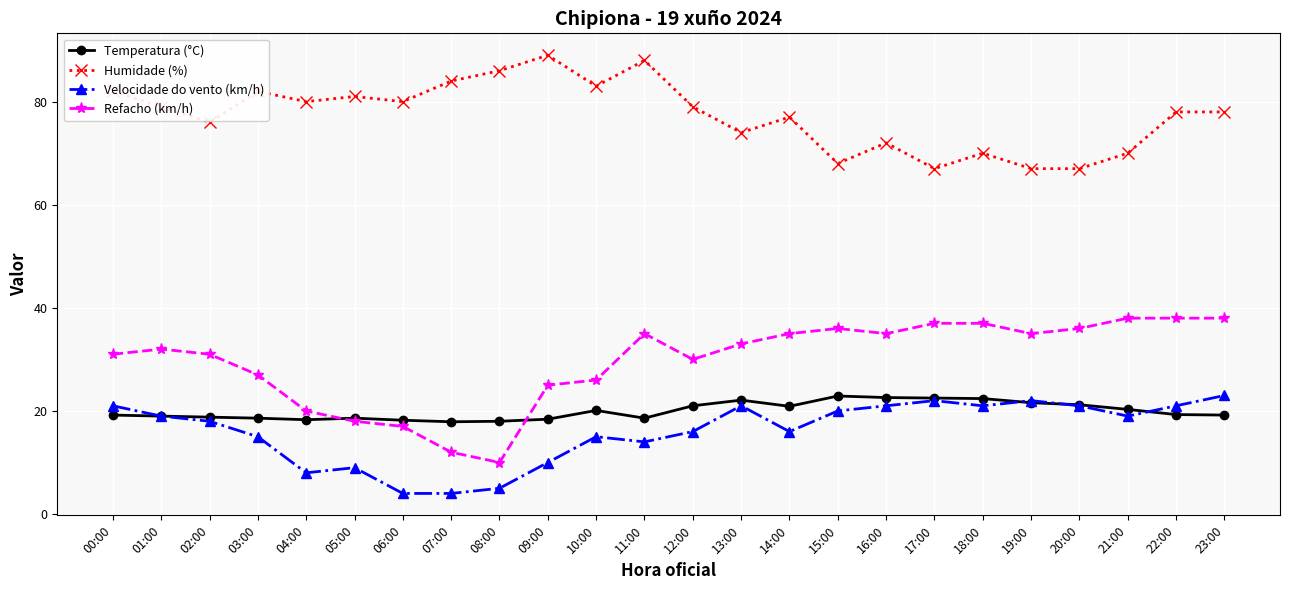

What is the total value across all series at 13:00?

150.1